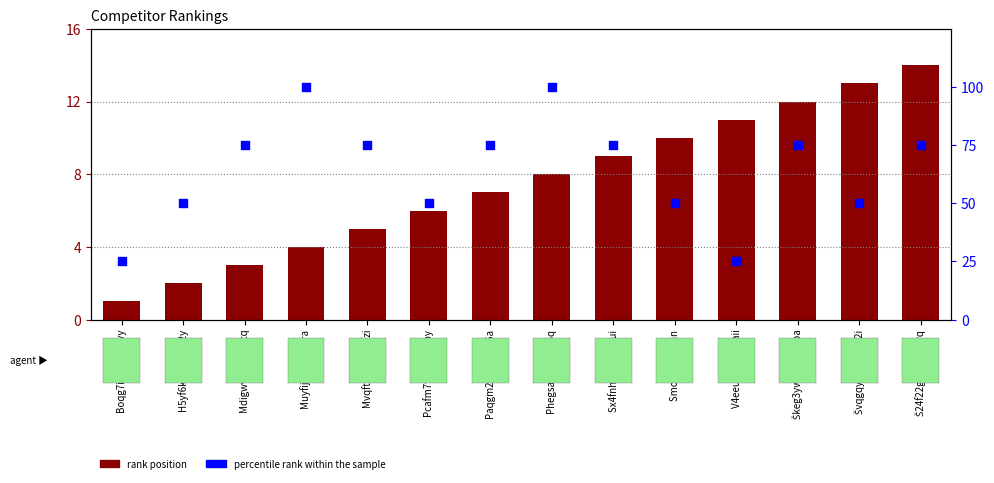

At how many categories does at least one series exceed 91?

2